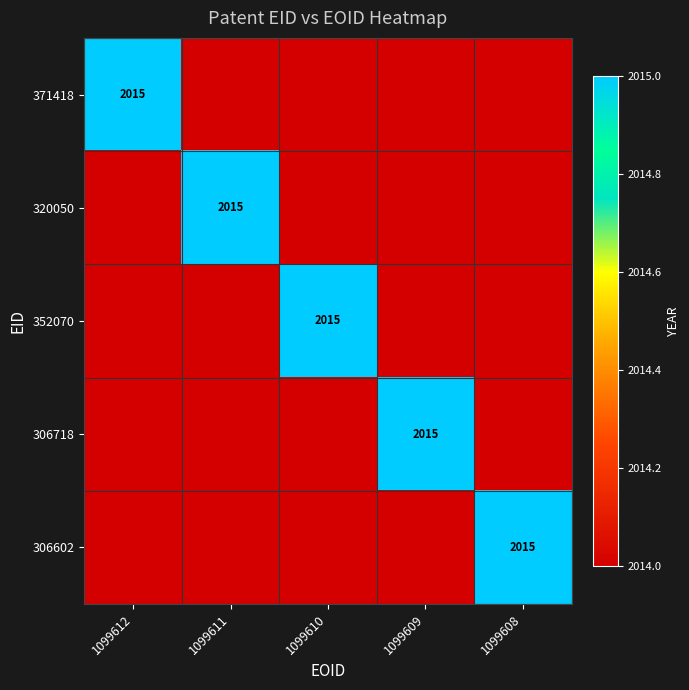

Which series has the widest spread of values?

371418